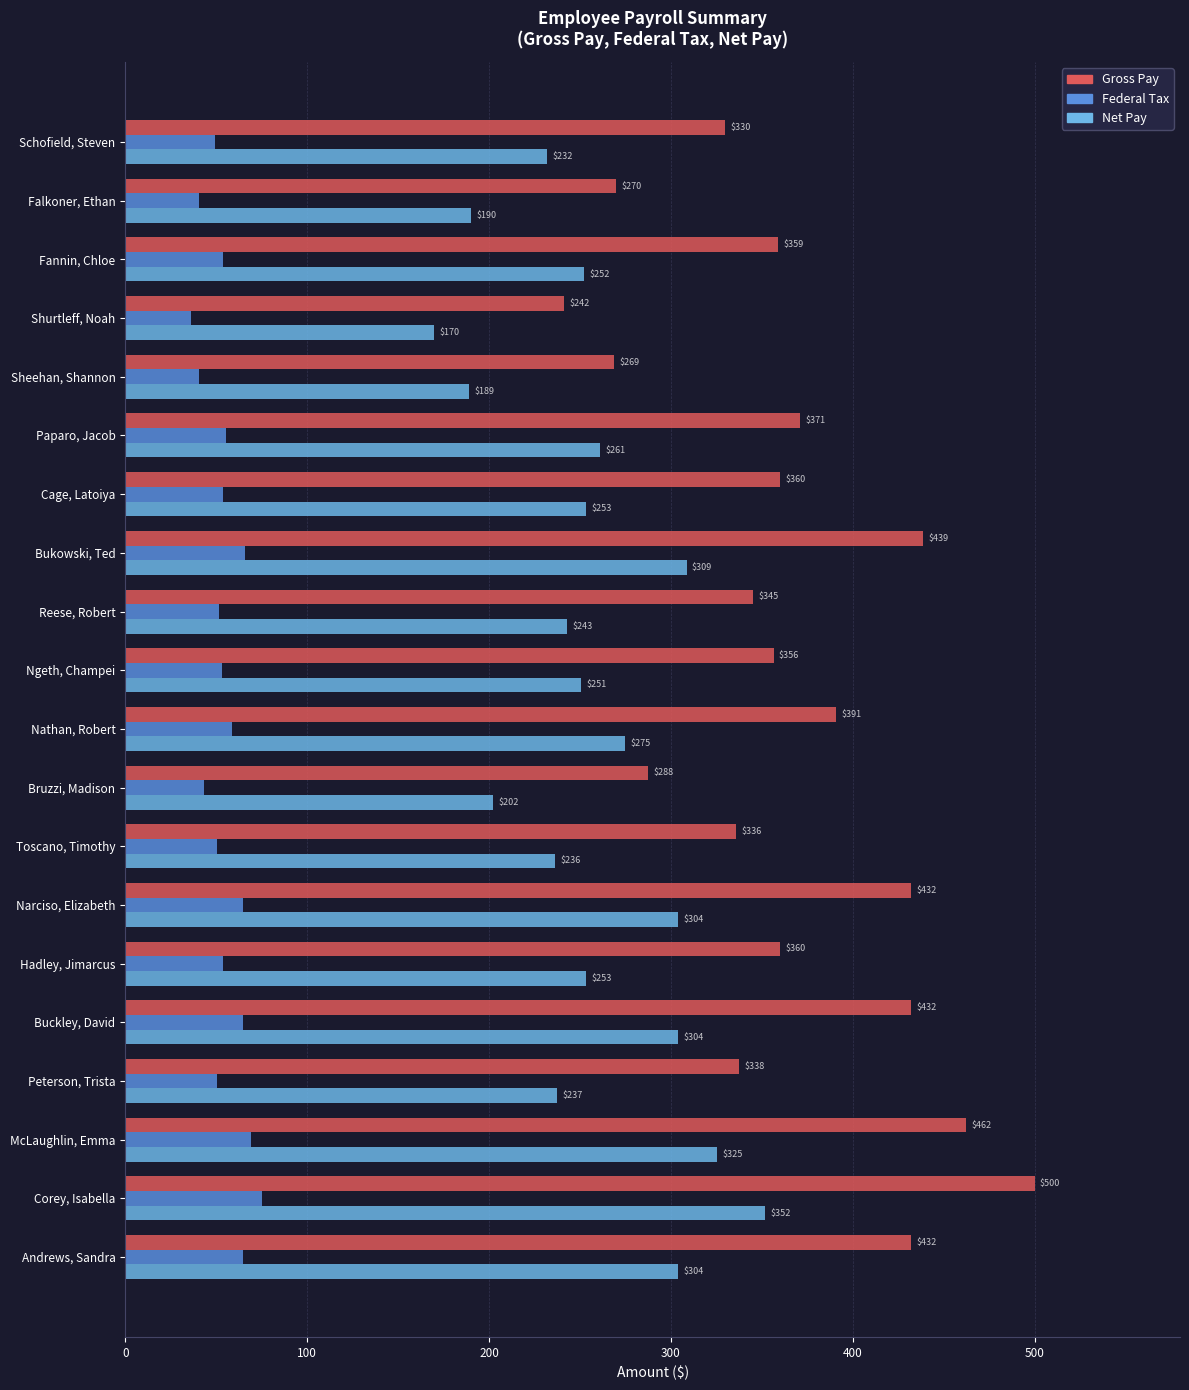

Which series changed the most between Hadley, Jimarcus and Nathan, Robert?

Gross Pay